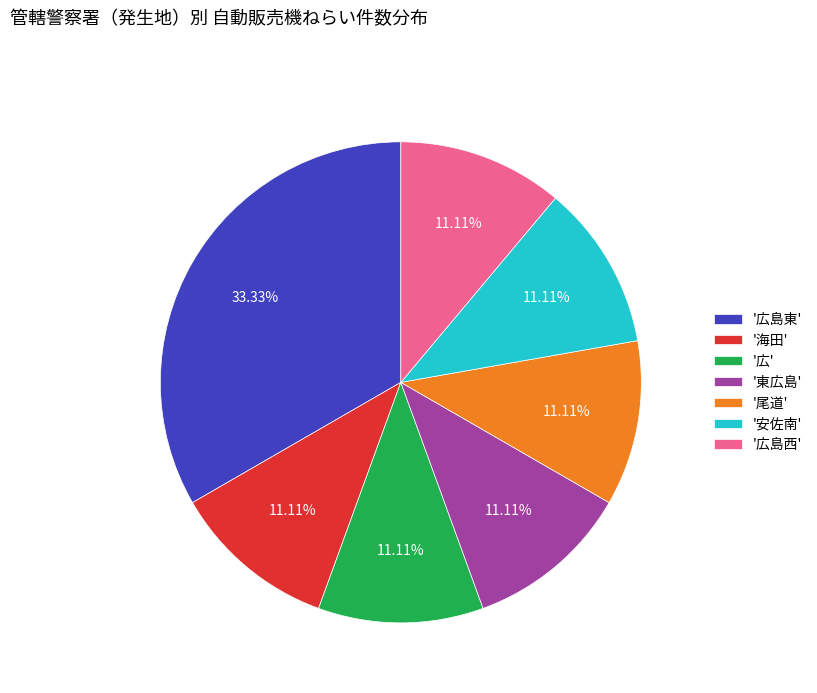

How many segments does this pie chart have?

7